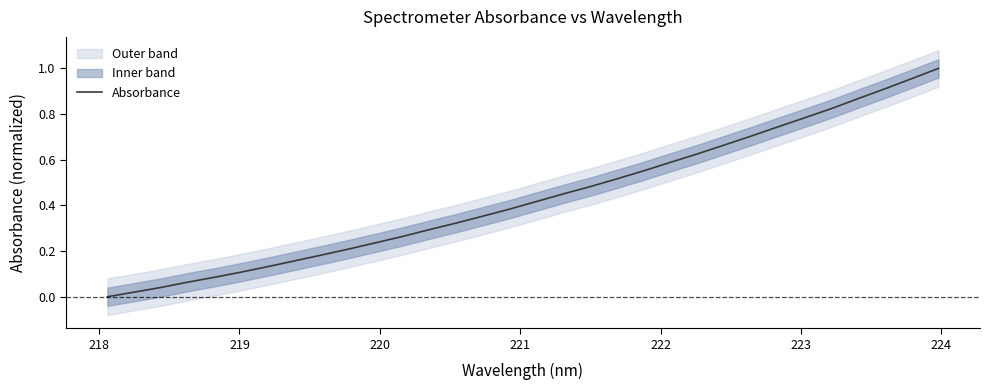

What is the difference between the maximum and second lowest values?

1.0